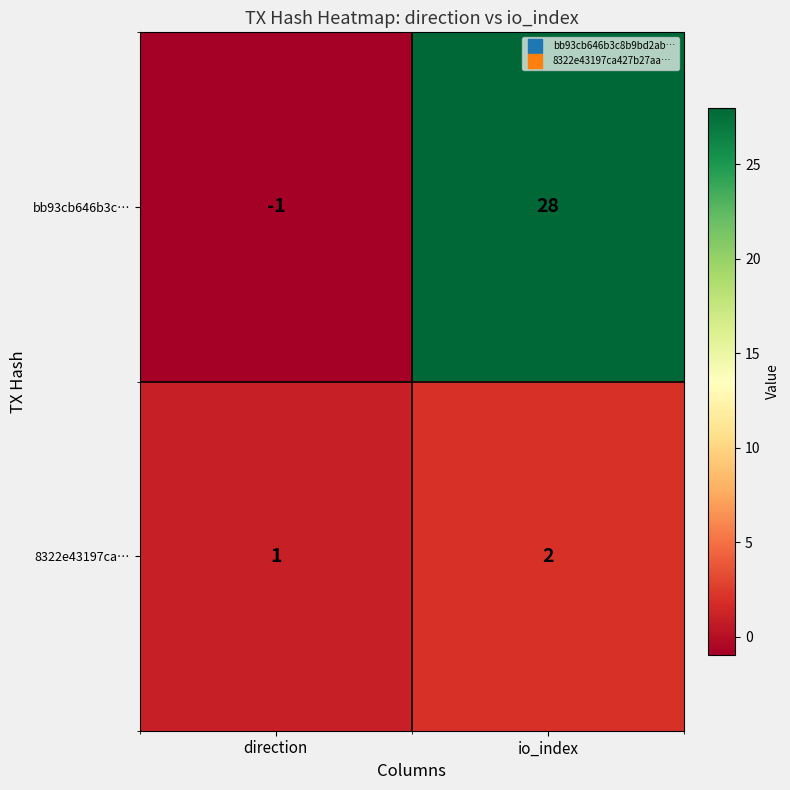

List the series in order of their peak value, highest first.

bb93cb646b3c…, 8322e43197ca…